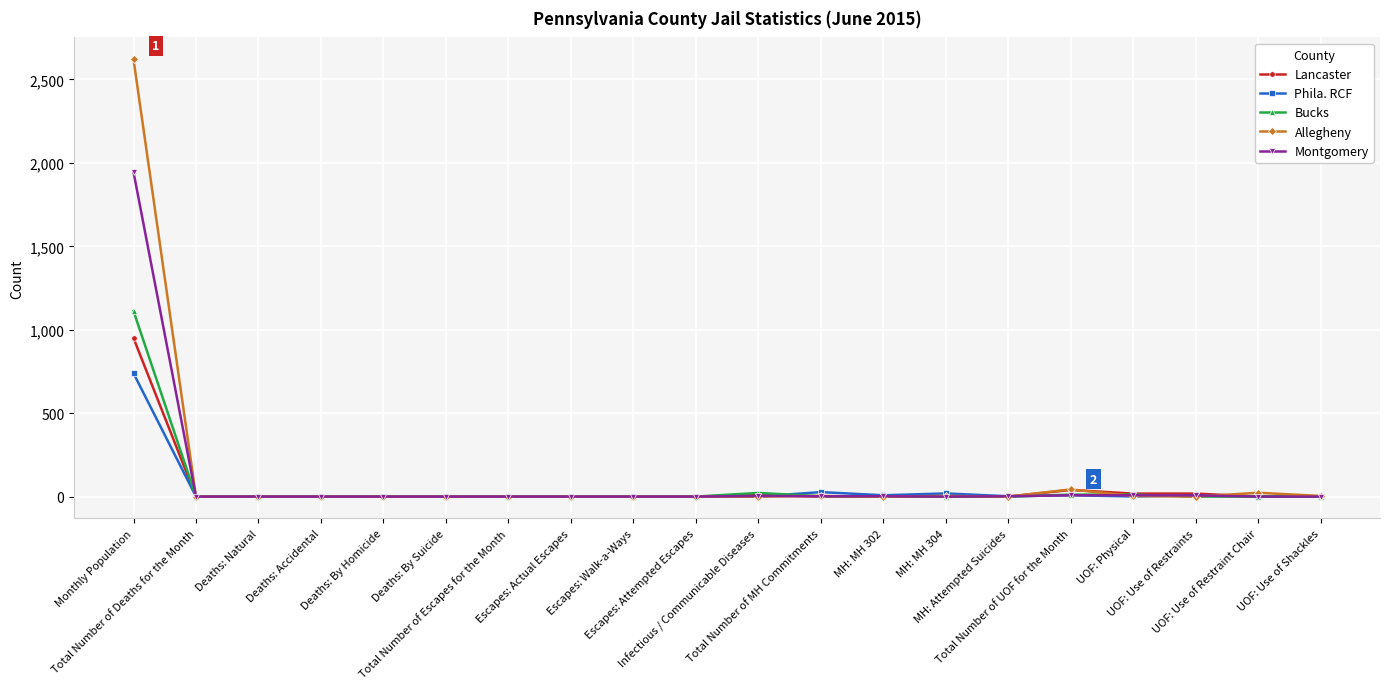

Rank the series by their maximum value, from highest to lowest.

Allegheny, Montgomery, Bucks, Lancaster, Phila. RCF